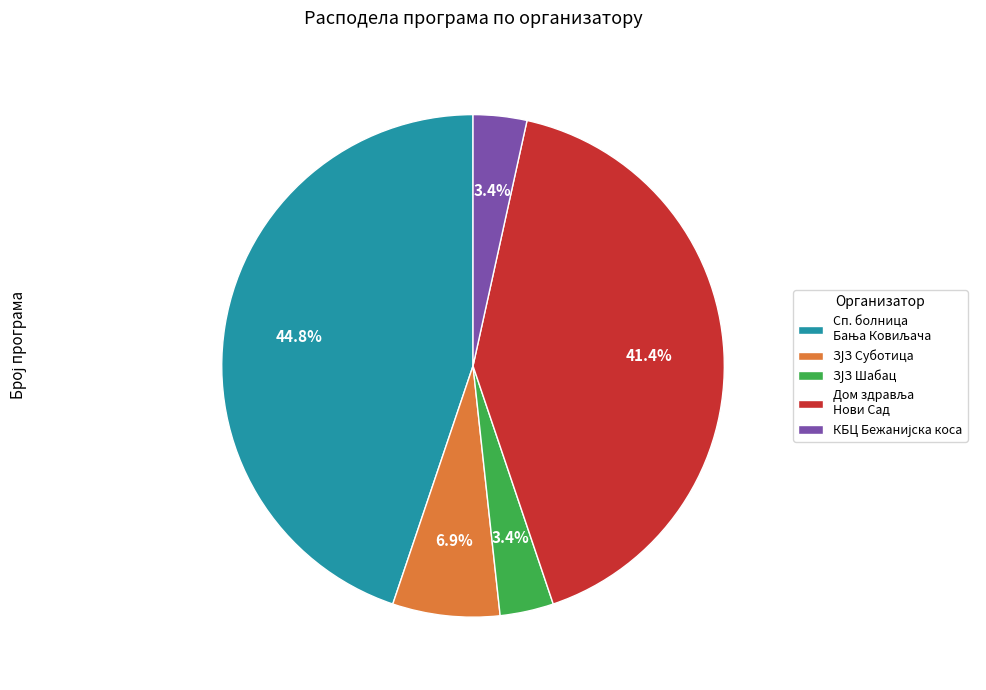

Is there any slice that represents more than half of the pie?

No